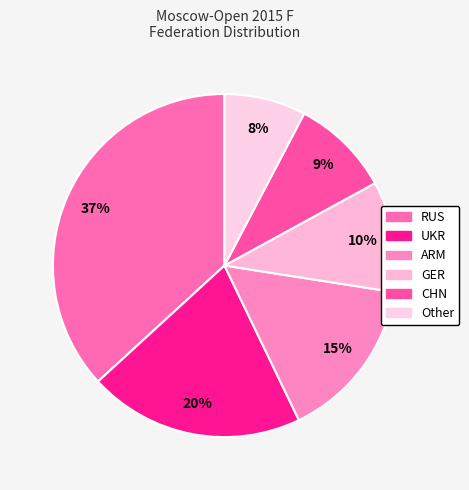

To the nearest percent, what portion does UKR represent?

20%